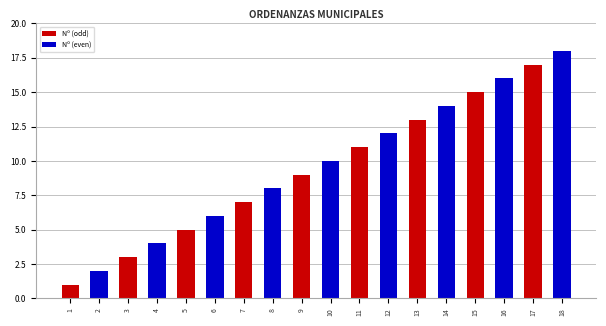

Rank the categories by value from highest to lowest.

18, 17, 16, 15, 14, 13, 12, 11, 10, 9, 8, 7, 6, 5, 4, 3, 2, 1